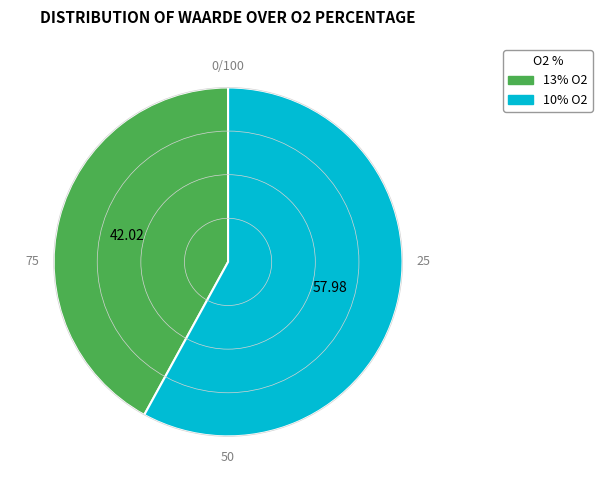

Do 10% O2 and 13% O2 together represent more than half of the pie?

Yes